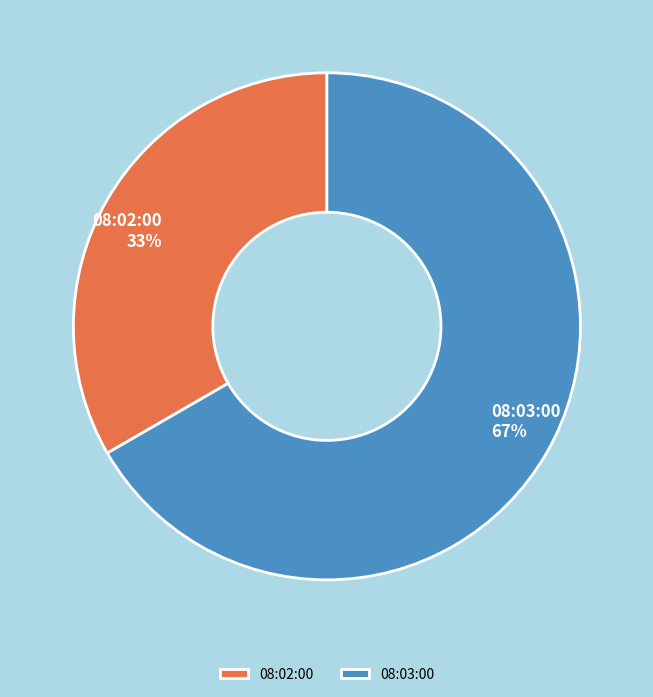

To the nearest percent, what is the average slice percentage?

50%